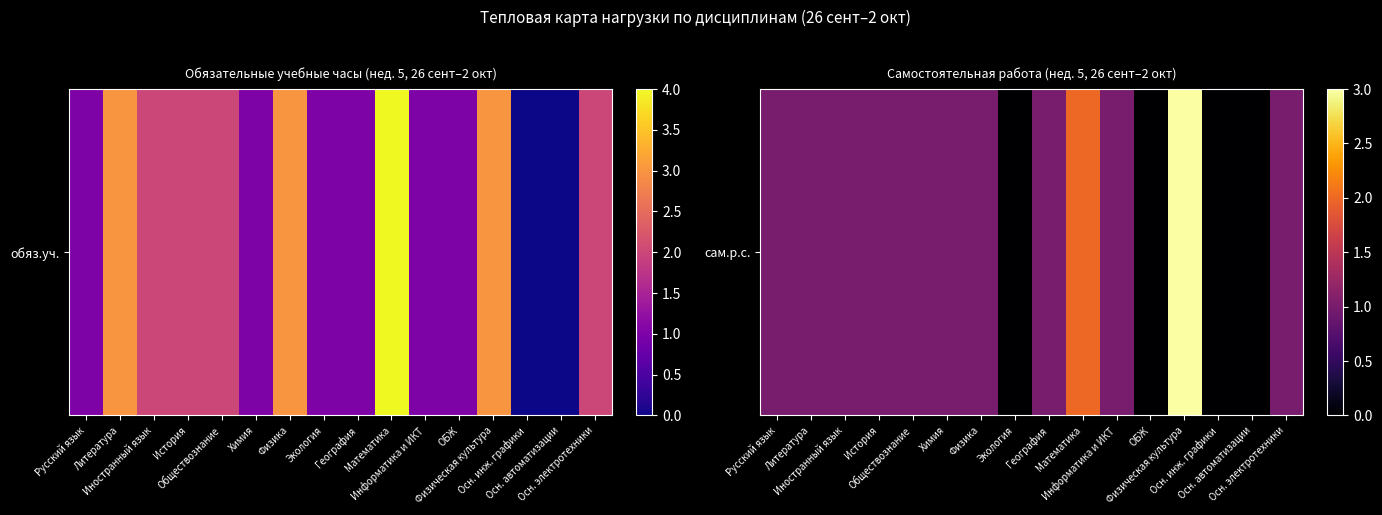

List the labels in order of value, largest first.

Физическая культура, Математика, Русский язык, Литература, Иностранный язык, История, Обществознание, Химия, Физика, География, Информатика и ИКТ, Осн. электротехники, Экология, ОБЖ, Осн. инж. графики, Осн. автоматизации